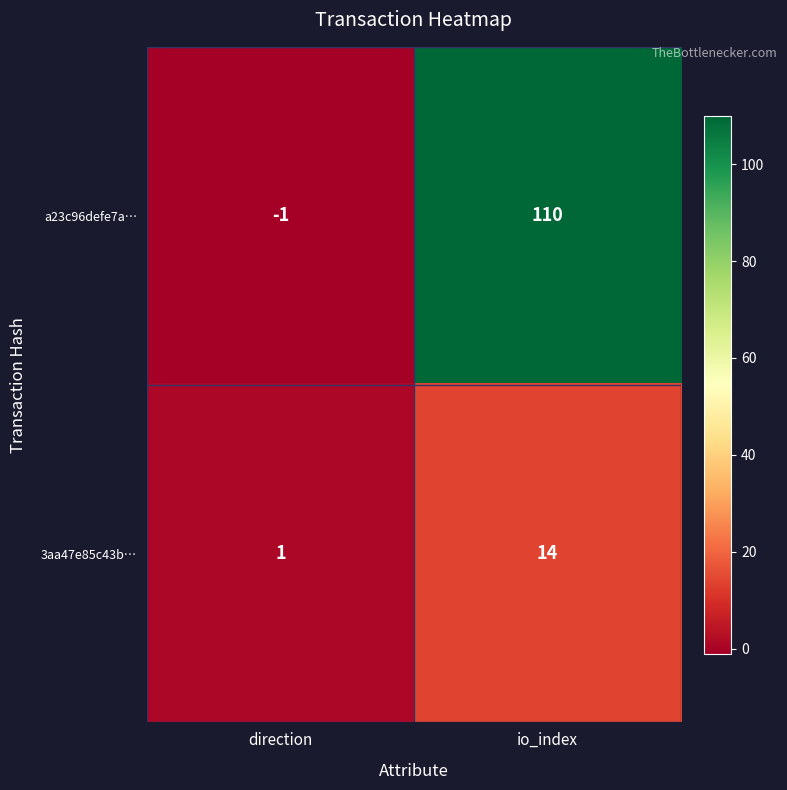

How many distinct data groups are displayed?

2